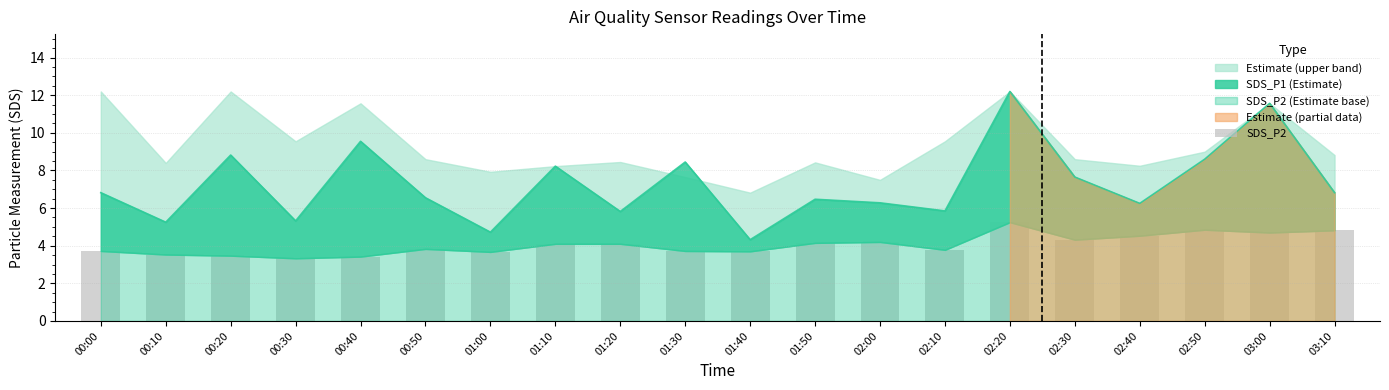

What is the label of the 1st bar from the right?

03:10